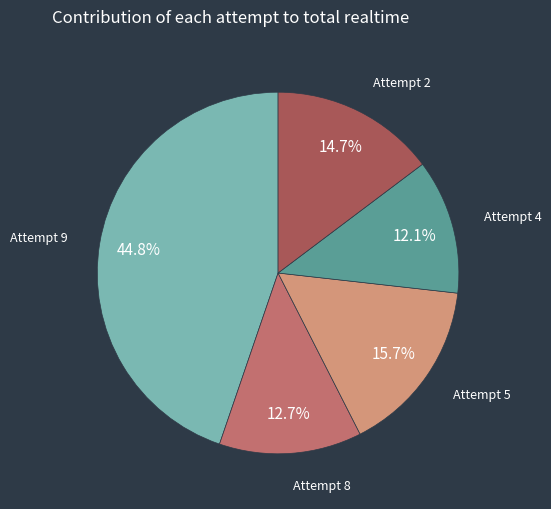

Does Attempt 4 represent more than half of the total?

No